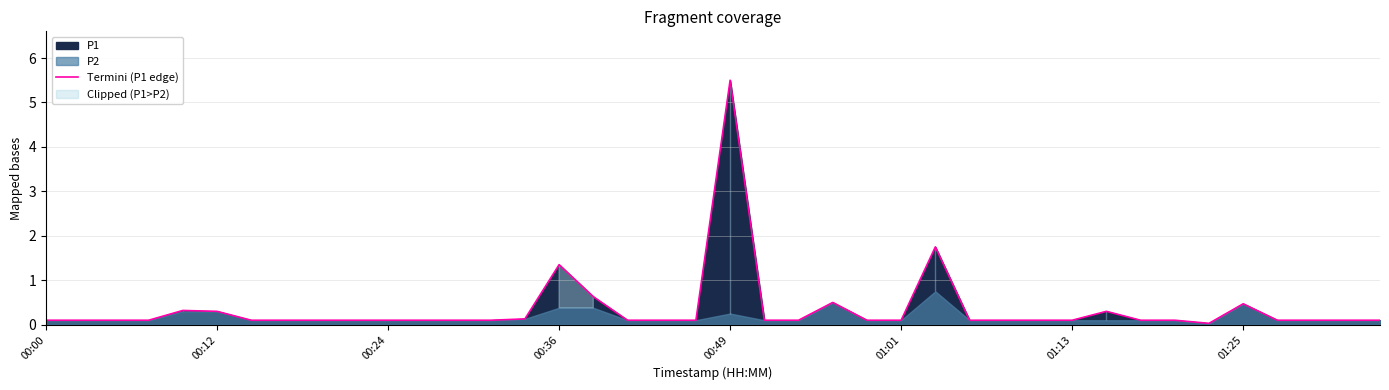

Reading left to right, list all the values displayed in this chart.

0.1	0.1	0.1	0.1	0.3	0.3	0.1	0.1	0.1	0.1	0.1	0.1	0.1	0.1	0.1	1.4	0.6	0.1	0.1	0.1	5.5	0.1	0.1	0.5	0.1	0.1	1.8	0.1	0.1	0.1	0.1	0.3	0.1	0.1	0.0	0.5	0.1	0.1	0.1	0.1